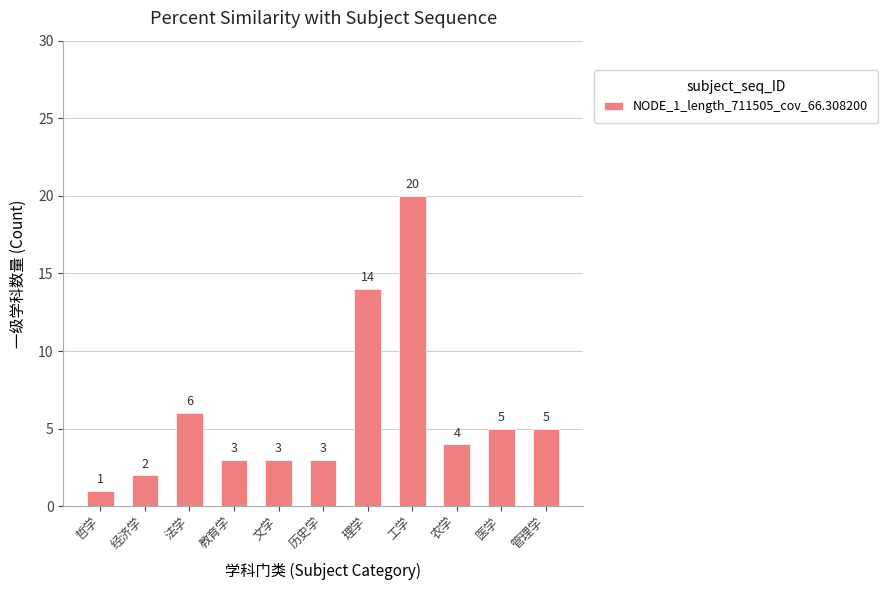

Reading left to right, what are all the values shown in this chart?

1	2	6	3	3	3	14	20	4	5	5